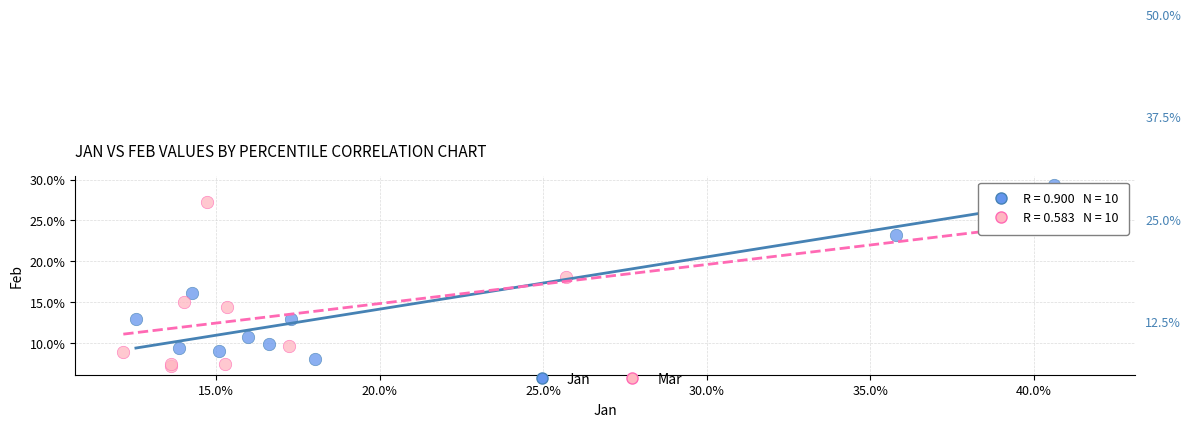

What are all the series names shown in the legend?

Jan, Mar